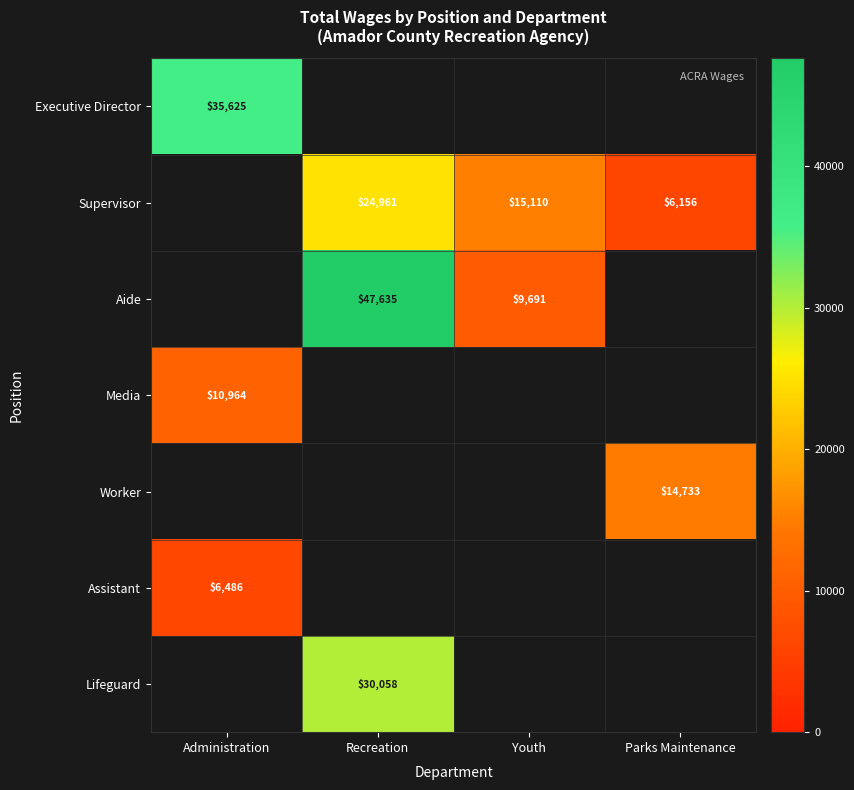

How many distinct data groups are displayed?

7